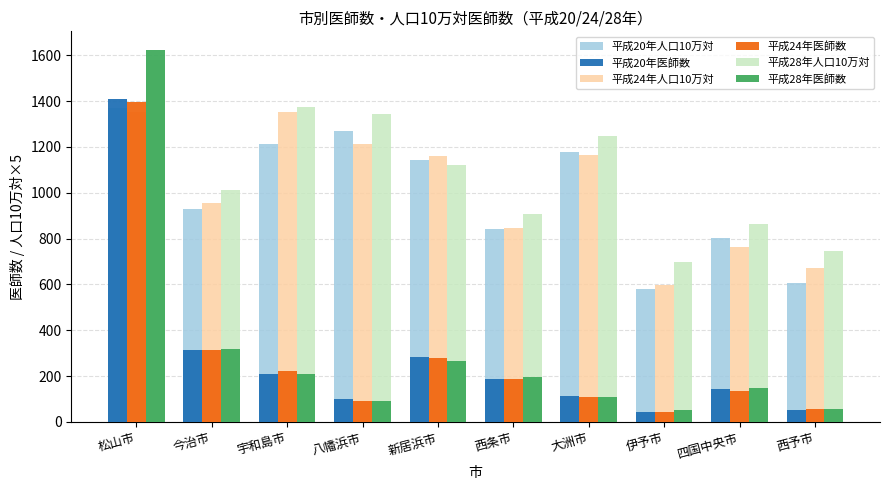

True or false: 平成28年人口10万対 has a value of 699.5 at 伊予市.

True